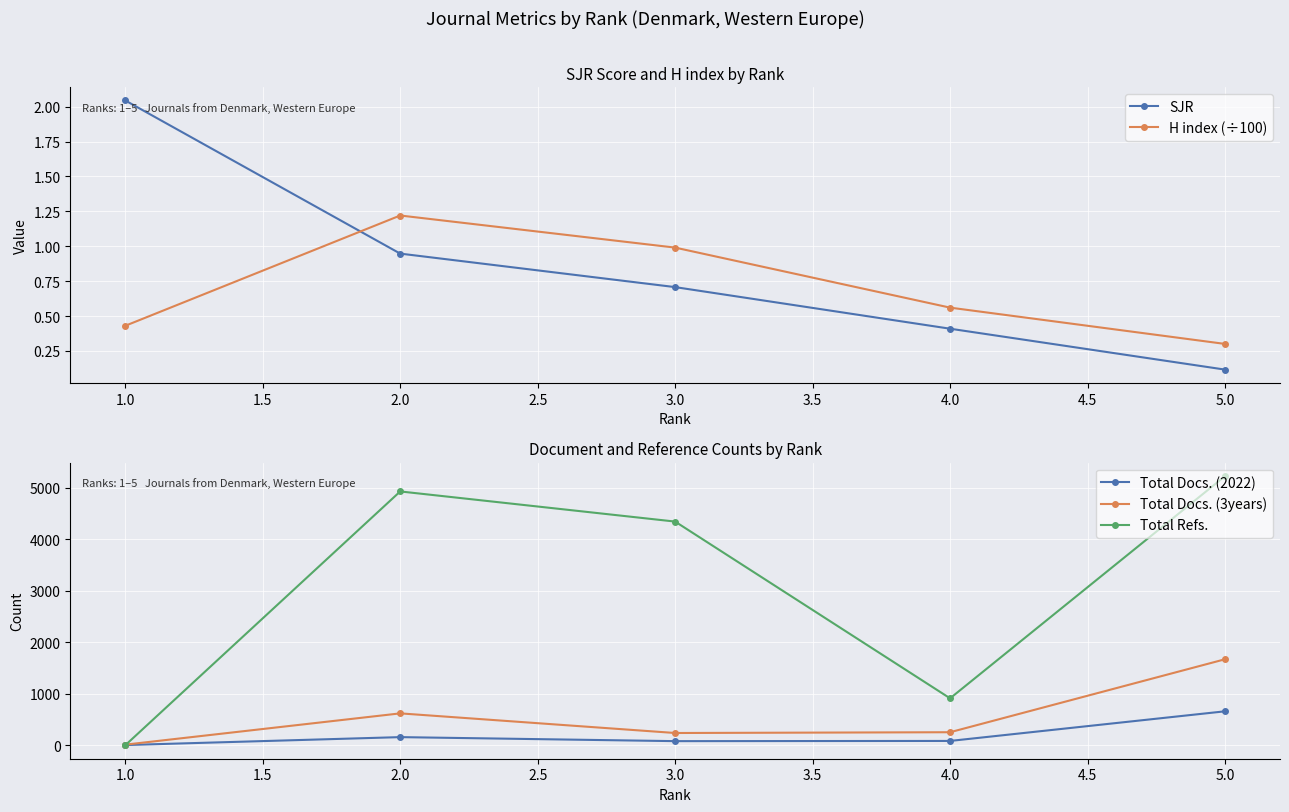

At which category does Total Refs. reach its first local peak?

2.0